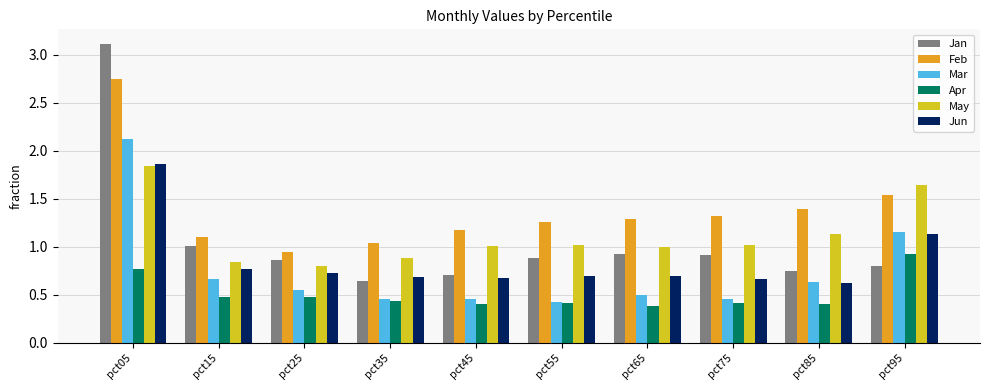

What is the smallest value displayed?

0.4